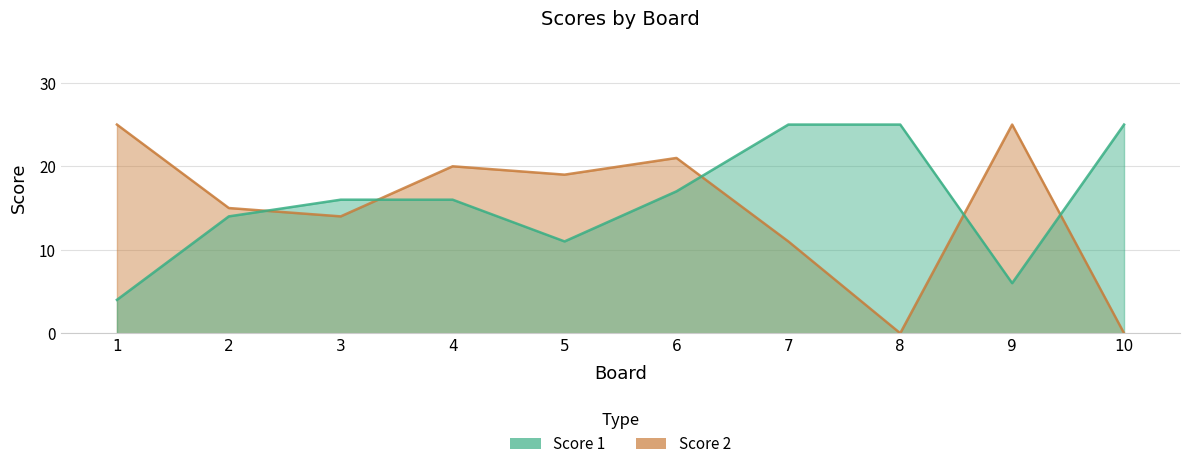

Reading left to right, extract all data points from this chart.

Score 1: 1=4	2=14	3=16	4=16	5=11	6=17	7=25	8=25	9=6	10=25
Score 2: 1=25	2=15	3=14	4=20	5=19	6=21	7=11	8=0	9=25	10=0